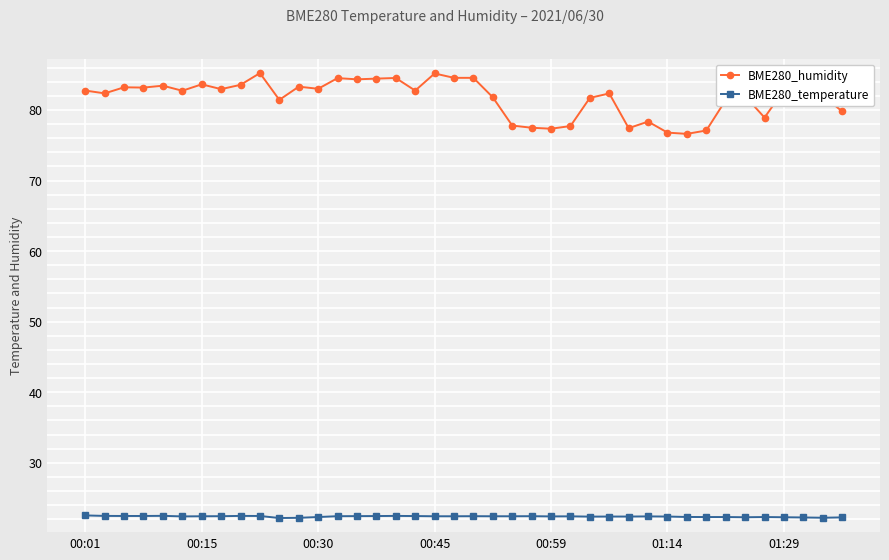

How many lines are shown in the chart?

2